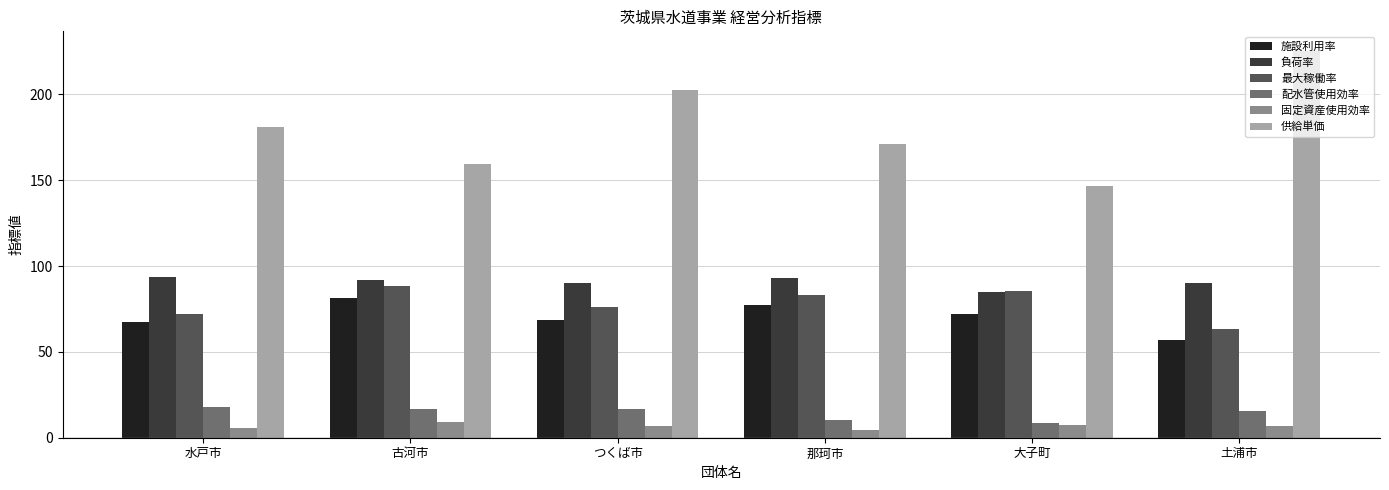

Is it true that 配水管使用効率 equals 17.0 at つくば市?

True